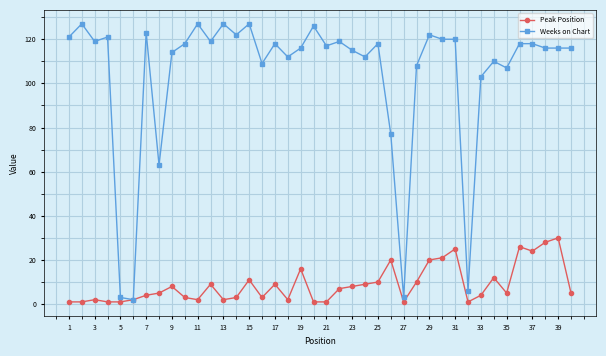

Rank the series by their average value, from highest to lowest.

Weeks on Chart, Peak Position